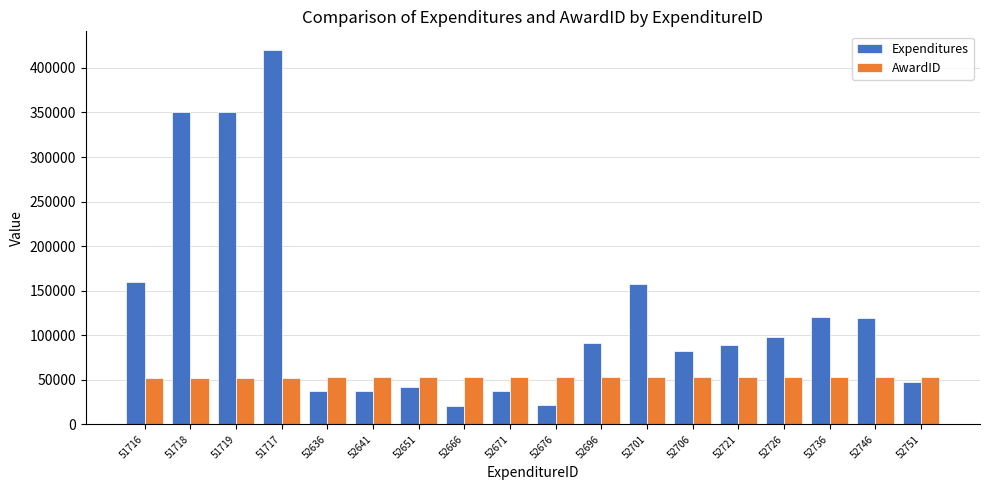

Is it true that Expenditures equals 135670.4 at 52706?

False